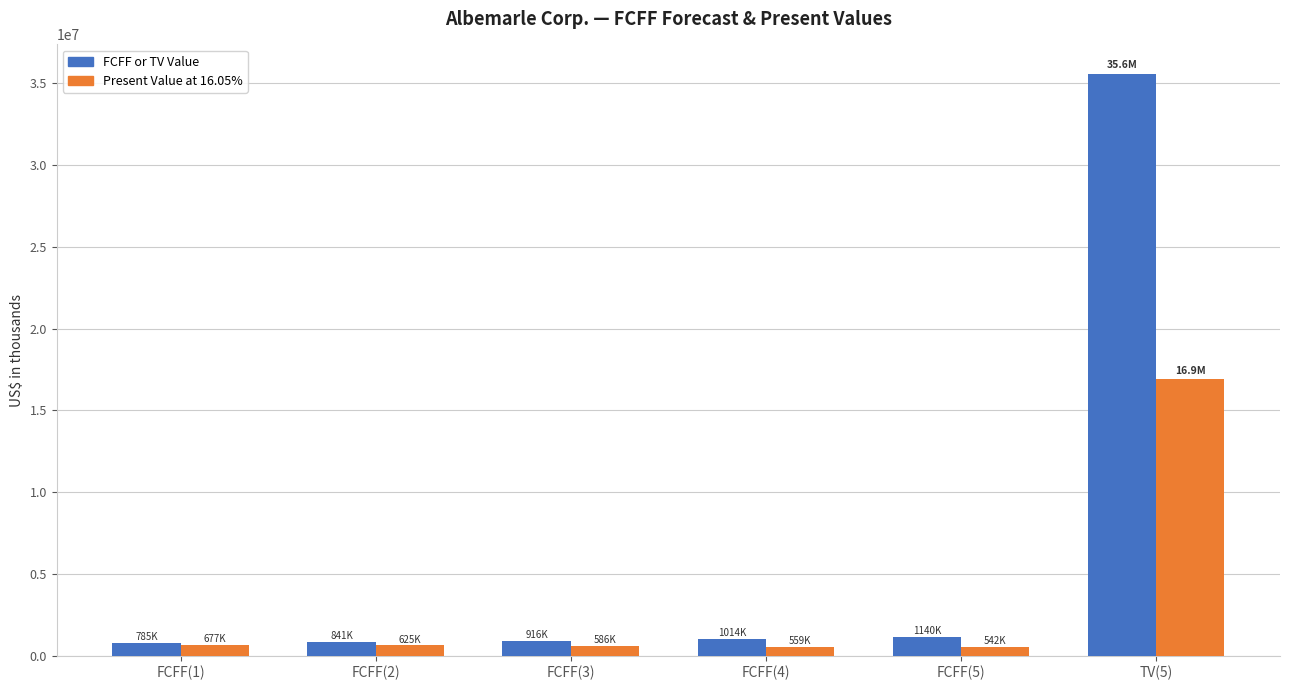

What is the difference between the highest and lowest values at FCFF(4)?

454858